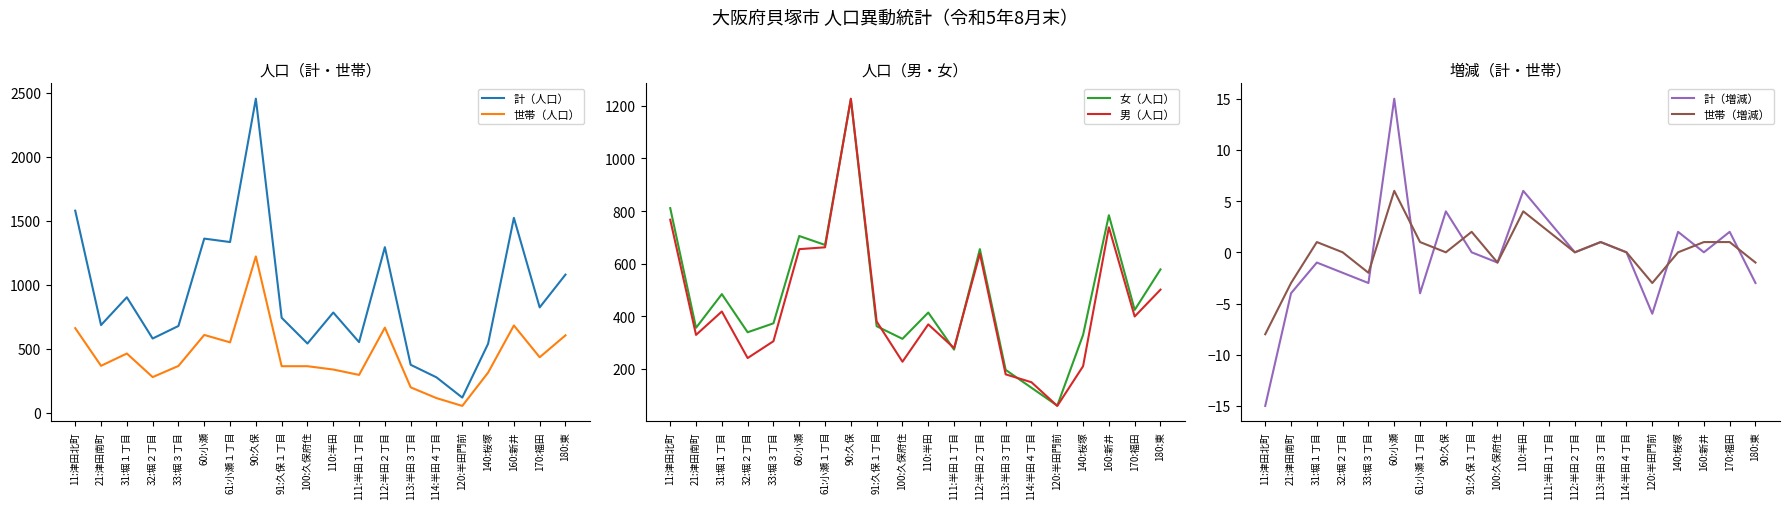

Between 112:半田２丁目 and 111:半田１丁目, which is larger?

112:半田２丁目